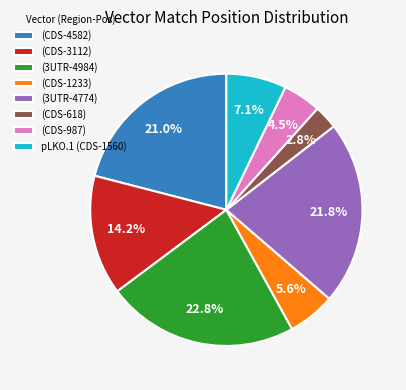

Rank the categories by value from highest to lowest.

(3UTR-4984), (3UTR-4774), (CDS-4582), (CDS-3112), pLKO.1 (CDS-1560), (CDS-1233), (CDS-987), (CDS-618)